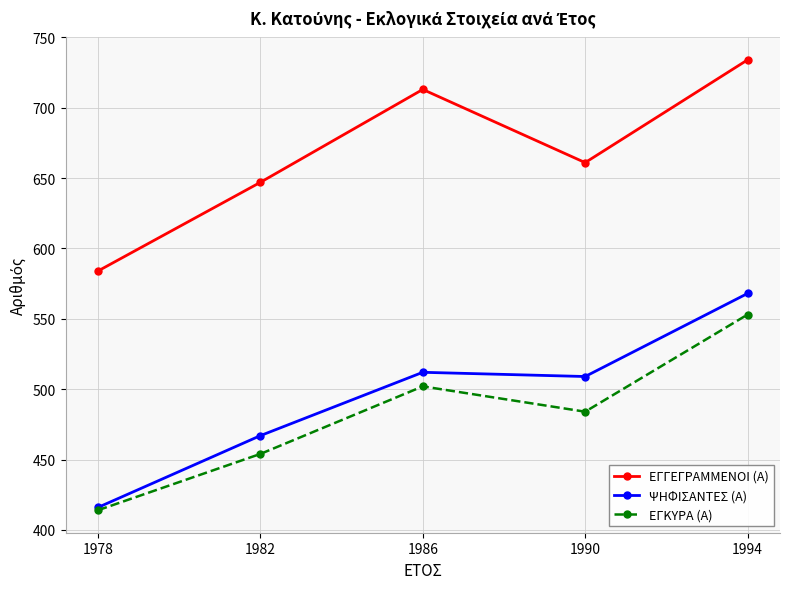

Reading left to right, extract all data points from this chart.

ΕΓΓΕΓΡΑΜΜΕΝΟΙ (Α): 584	647	713	661	734
ΨΗΦΙΣΑΝΤΕΣ (Α): 416	467	512	509	568
ΕΓΚΥΡΑ (Α): 414	454	502	484	553